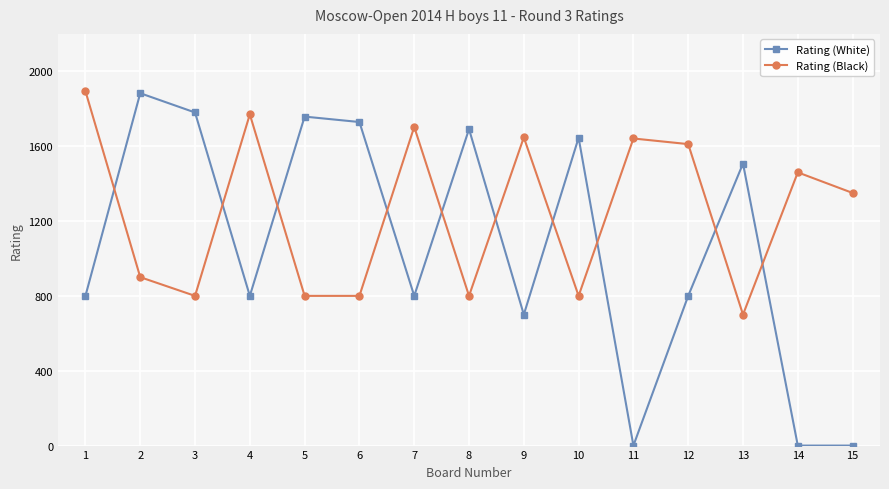

What are all the series names shown in the legend?

Rating (White), Rating (Black)